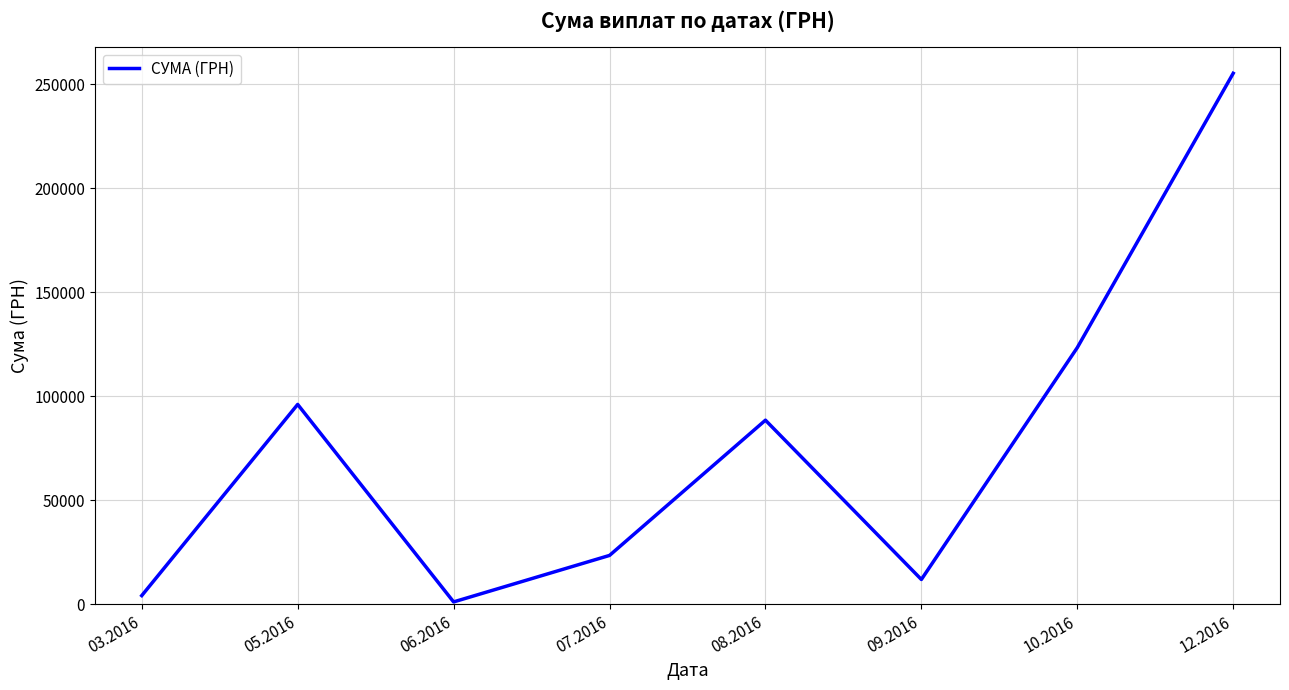

Which category has the highest value across all series?

12.2016